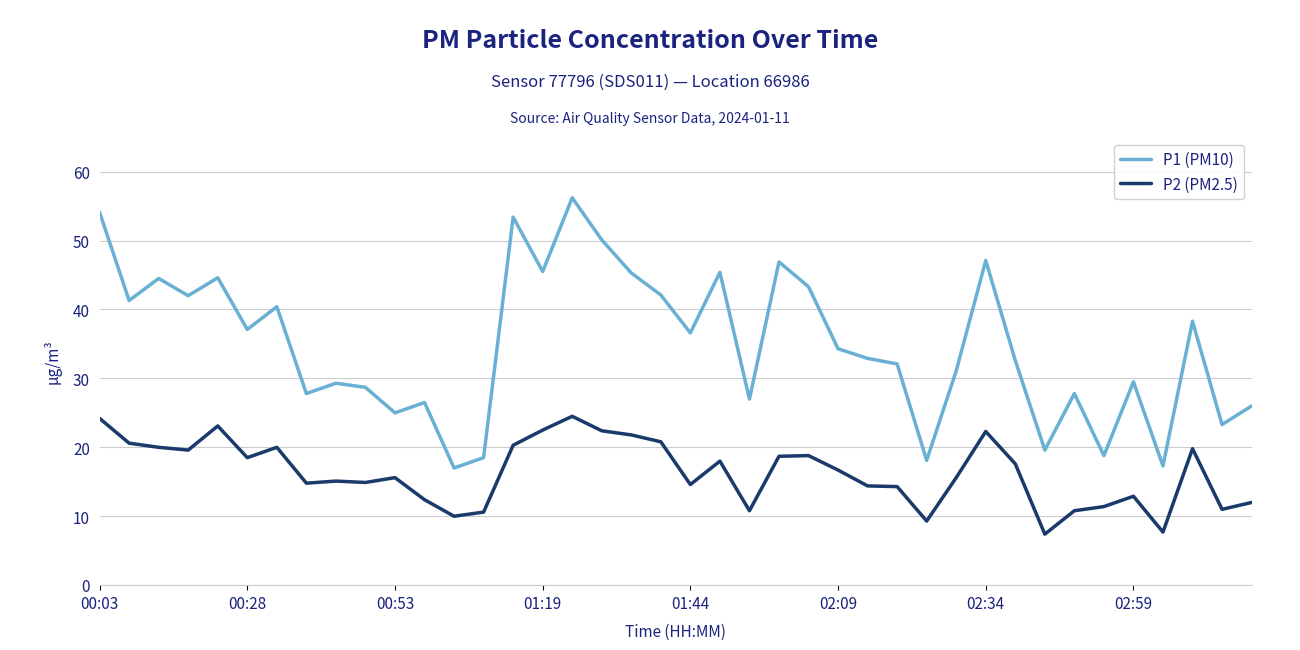

True or false: P1 (PM10) and P2 (PM2.5) cross at least once.

False